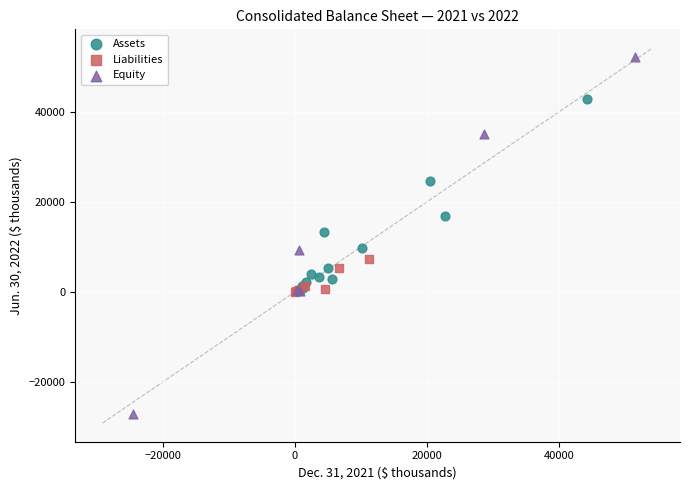

Which series contains the highest Y value?

Equity